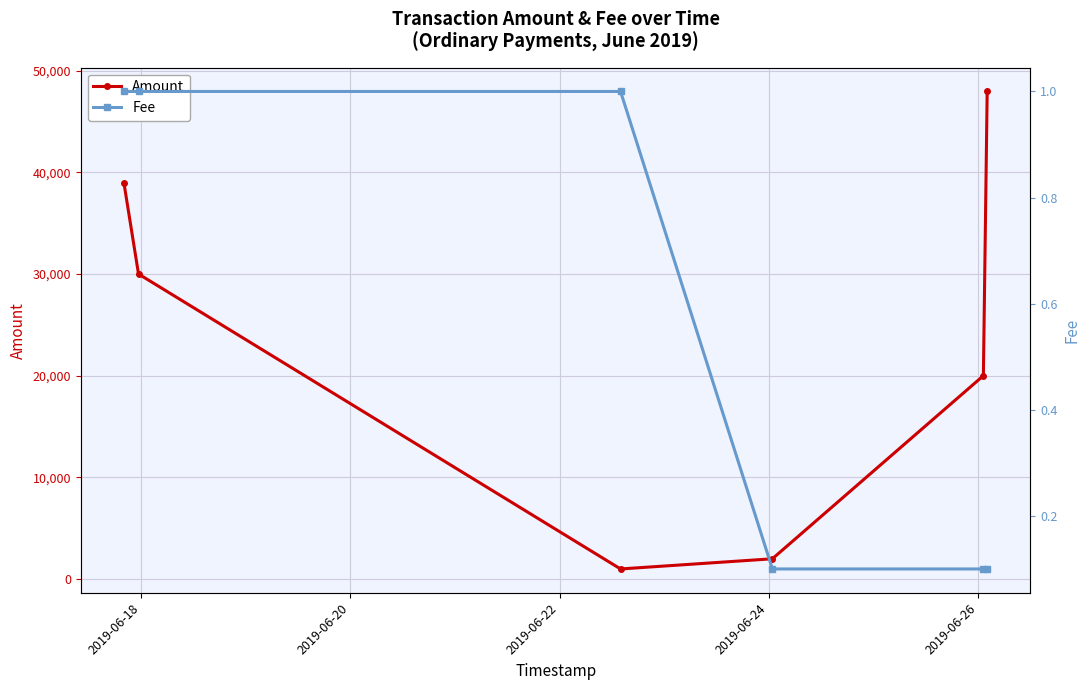

What is the value of the Amount point at the 2nd from the left?

29999.0